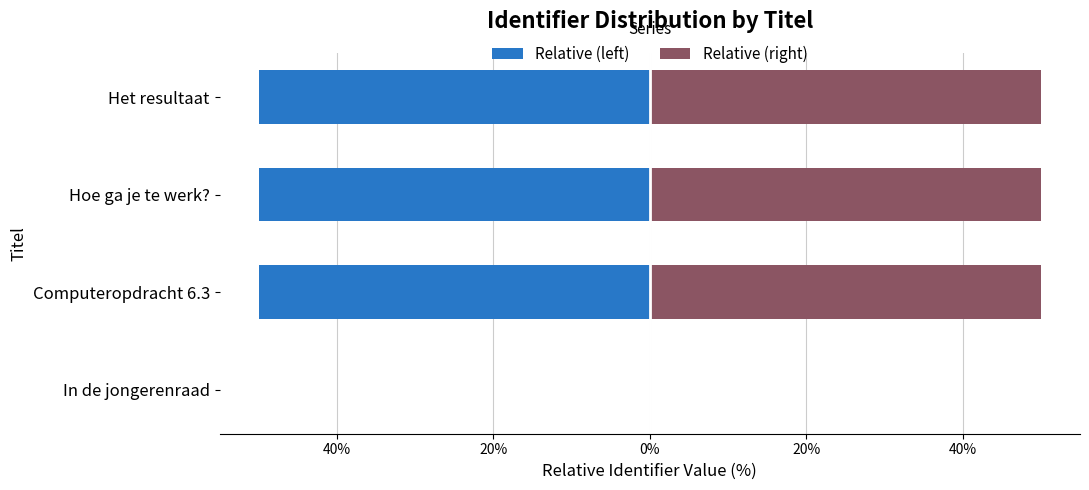

The value of Relative (right) at Hoe ga je te werk? is 50.0. True or false?

True